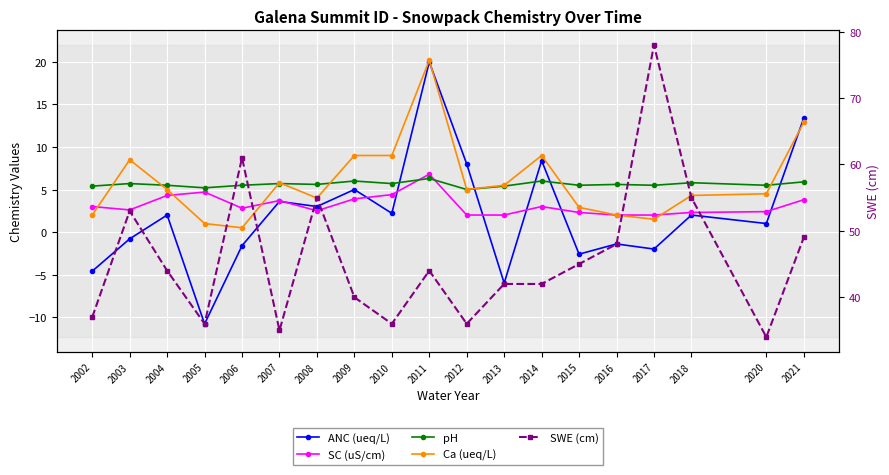

Which series changed the most between 2010 and 2018?

SWE (cm)